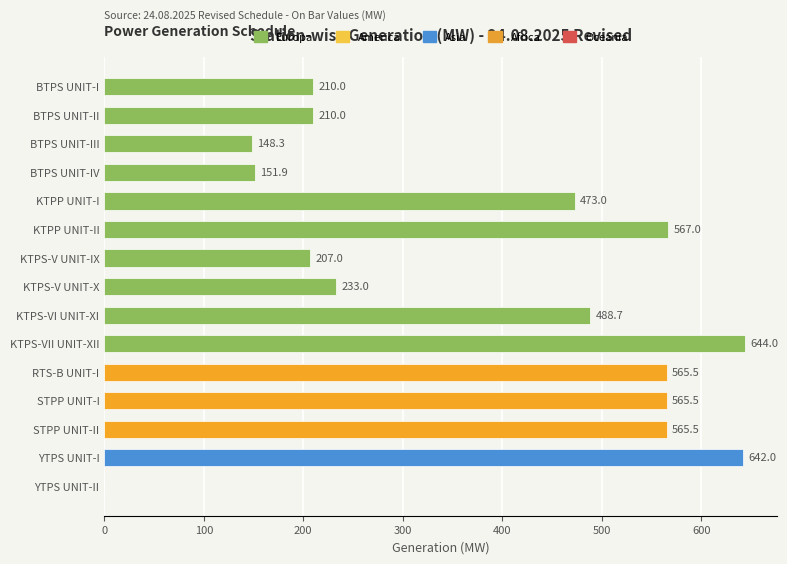

What is the approximate value at BTPS UNIT-IV?

151.9